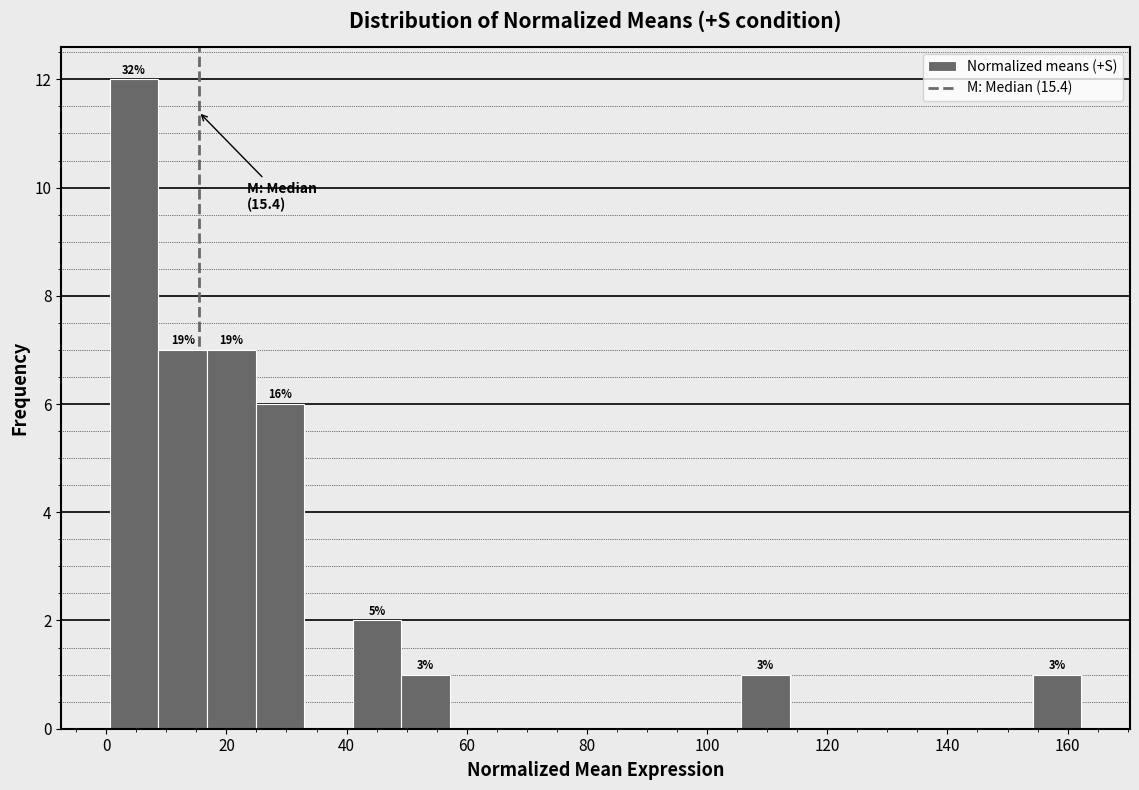

Over which range of the x-axis is the bar tallest?

0 to 8